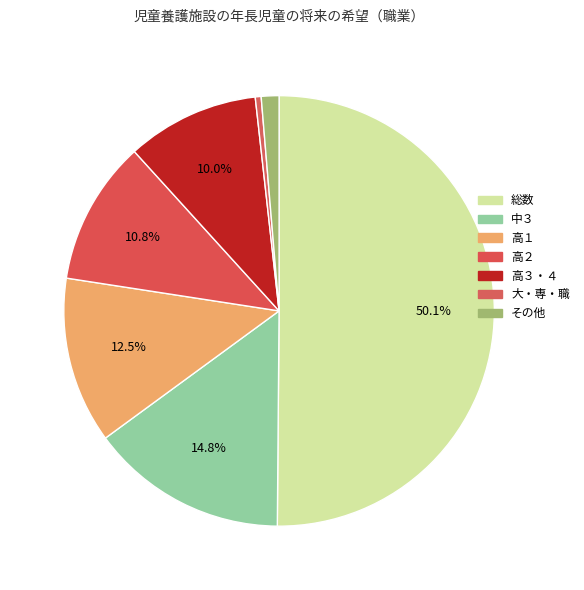

Combined, do 高３・４ and 高２ account for over 50%?

No